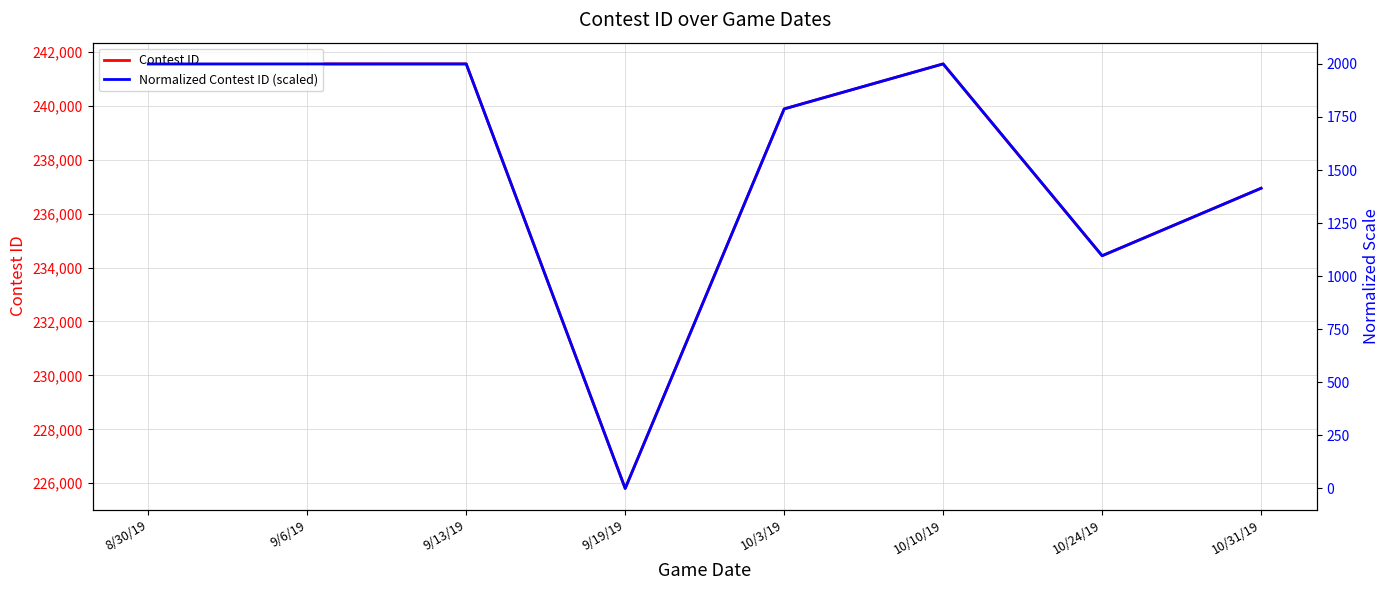

How many data points in Normalized Contest ID (scaled) are above 1999?

4